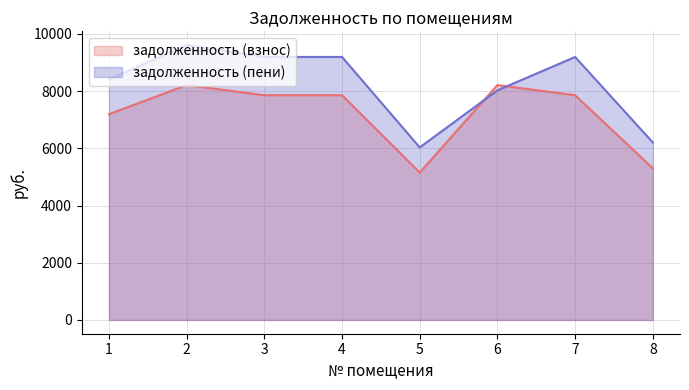

Is the value of задолженность (пени) at 2 greater than the value of задолженность (взнос) at 2?

Yes